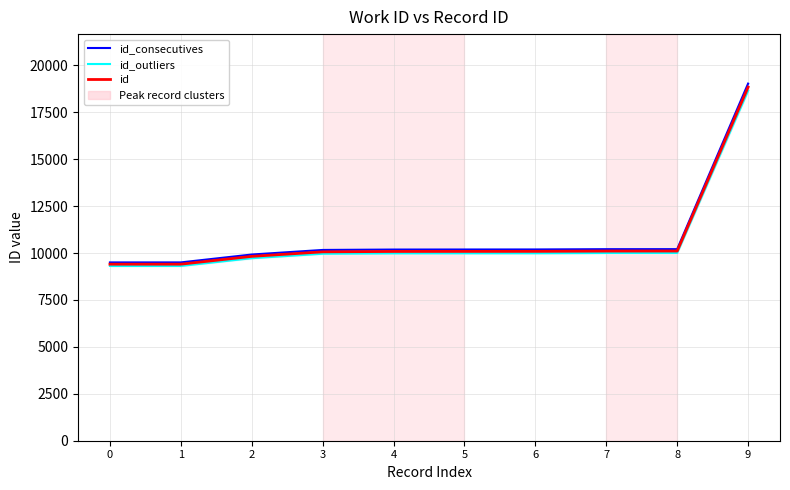

How many lines are shown in the chart?

3